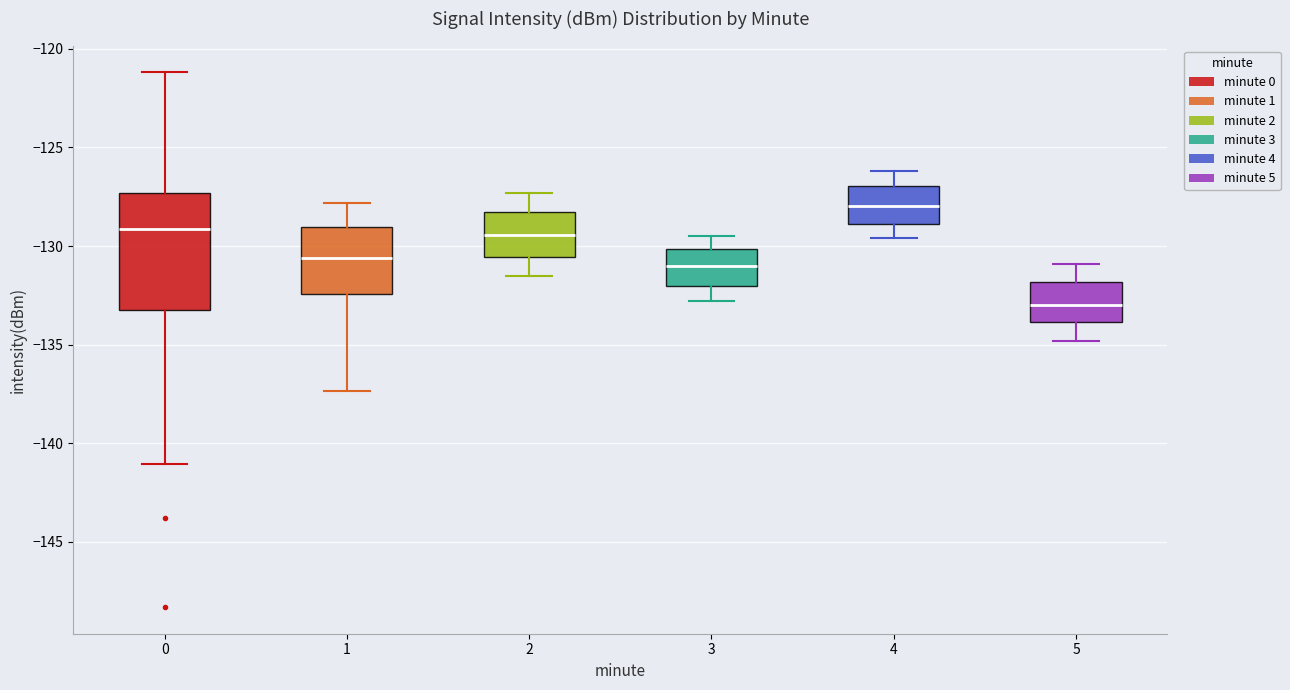

Reading left to right, read every box against the y-axis: the position of its median line, the range the box covers, and the ends of its whiskers. The values are not printed on the chart, so give them approximately, as read against the axis.

0: median -129.0, box -133.5 to -127.5, whiskers -141.0 to -121.0
1: median -130.5, box -132.5 to -129.0, whiskers -137.5 to -128.0
2: median -129.5, box -130.5 to -128.0, whiskers -131.5 to -127.5
3: median -131.0, box -132.0 to -130.0, whiskers -133.0 to -129.5
4: median -128.0, box -129.0 to -127.0, whiskers -129.5 to -126.0
5: median -133.0, box -134.0 to -132.0, whiskers -135.0 to -131.0